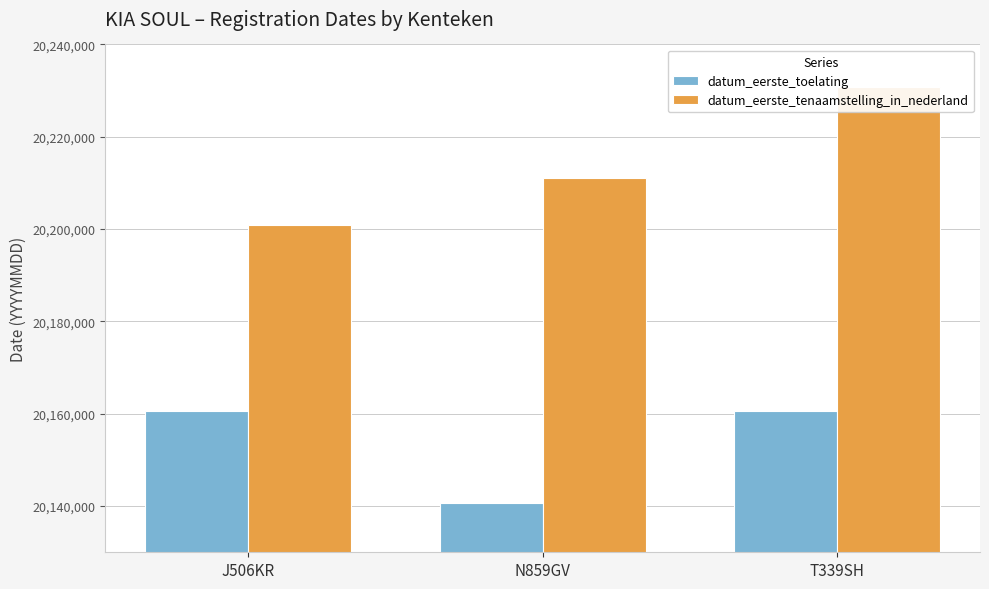

What is the label of the 3rd bar from the right?

J506KR